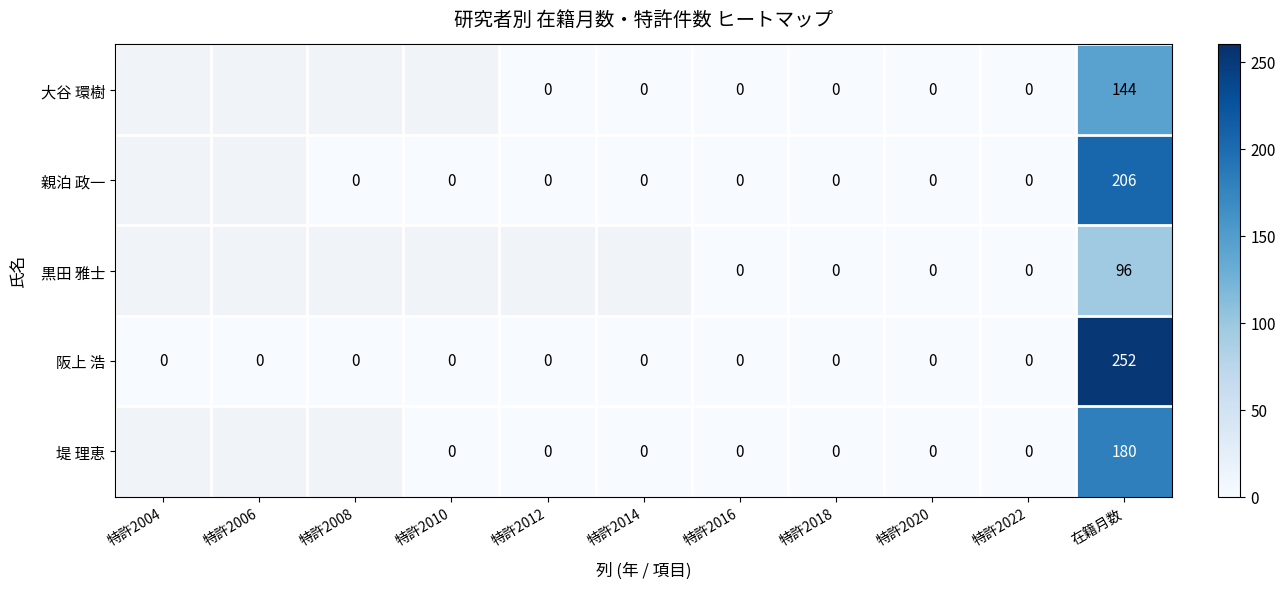

Is it true that 大谷 環樹 equals 234 at 在籍月数?

False